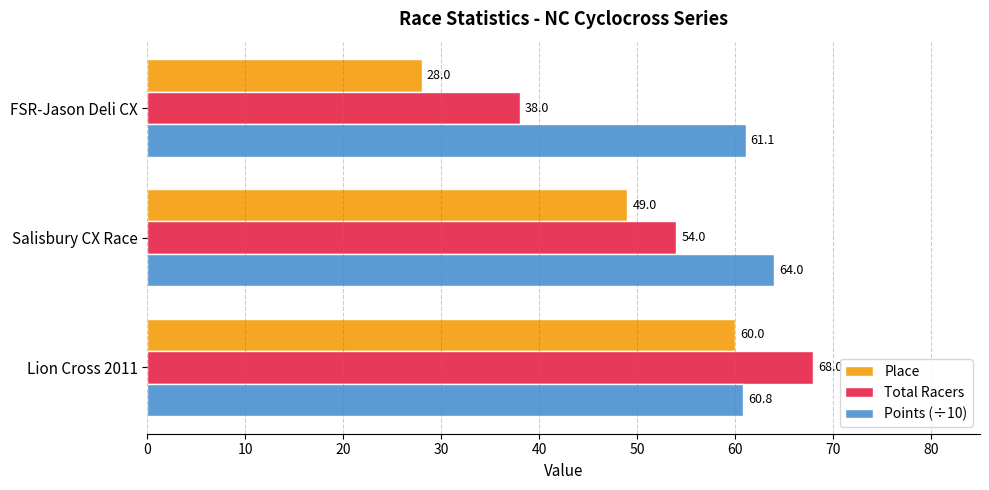

List the series in order of their overall mean, highest first.

Points (÷10), Total Racers, Place